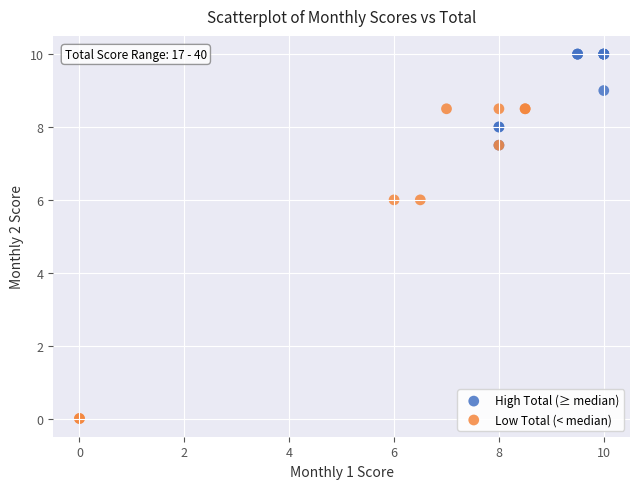

What are all the series names shown in the legend?

High Total (≥ median), Low Total (< median)